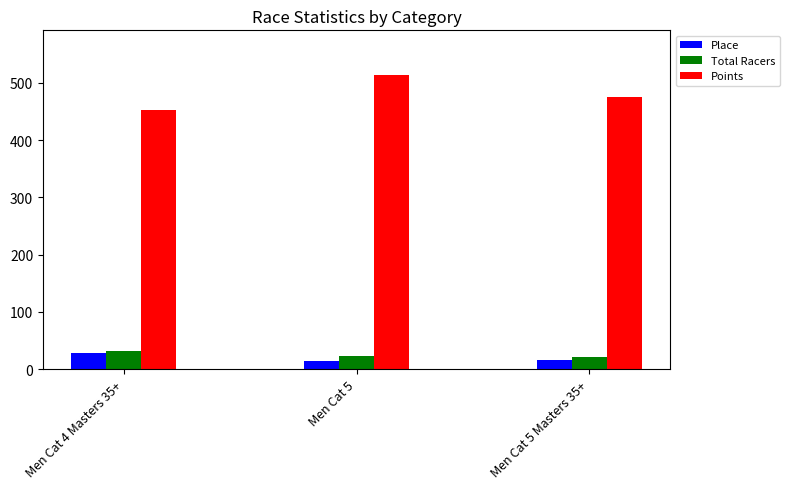

How many groups of bars are there?

3